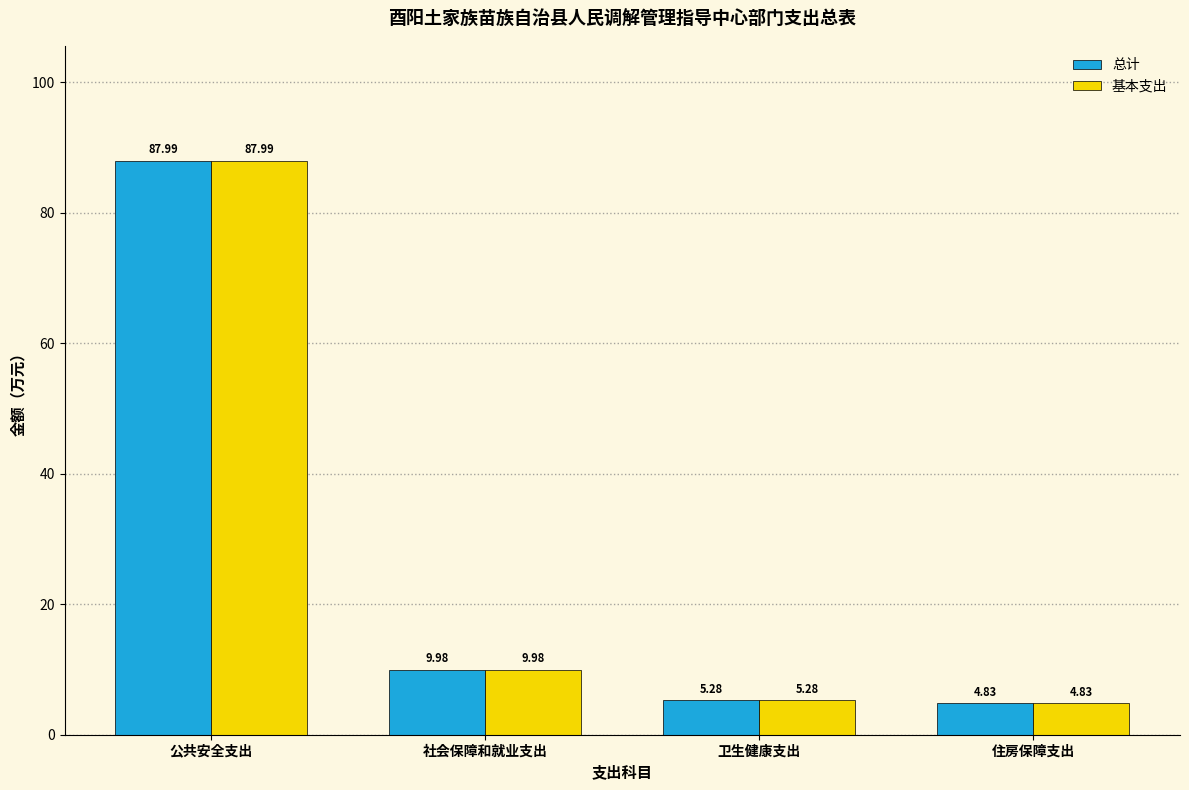

What is the difference between the 基本支出 values at 社会保障和就业支出 and 卫生健康支出?

4.7